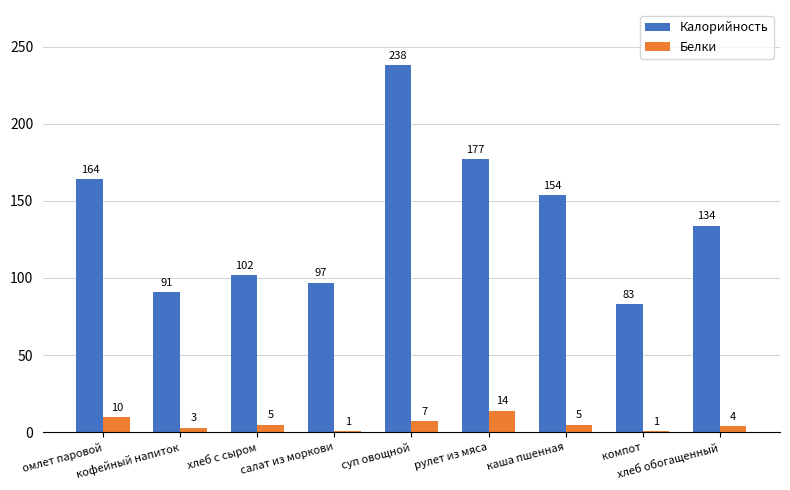

Which category has the highest value across all series?

суп овощной